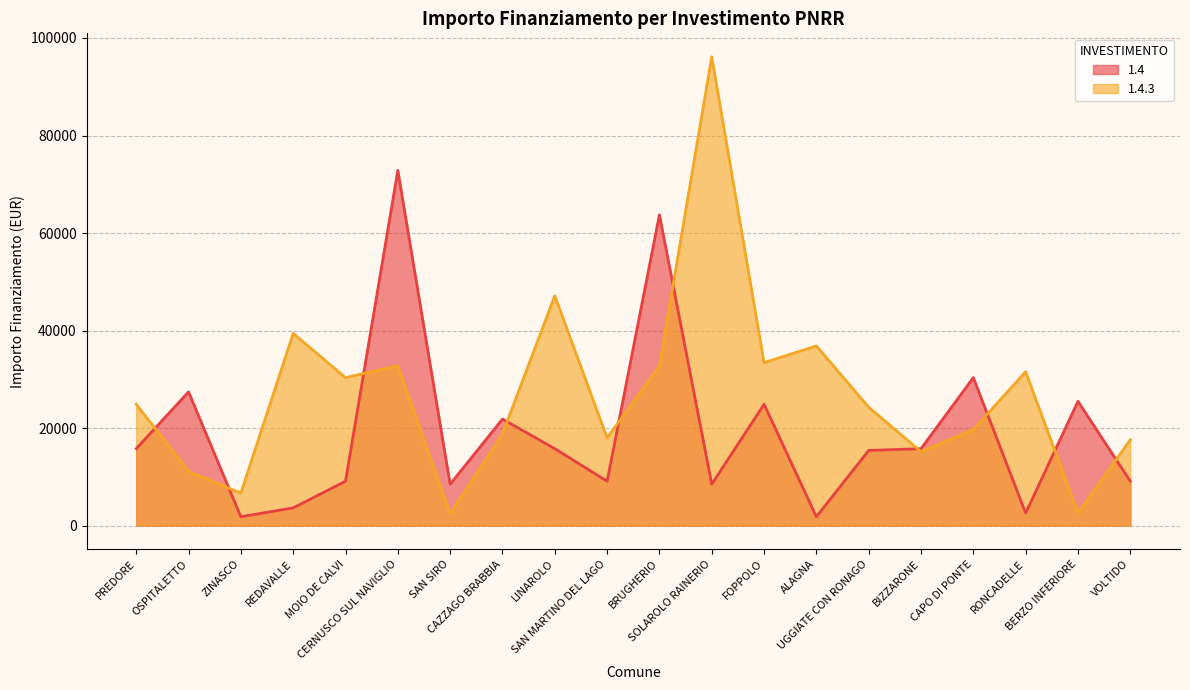

What is the value of the 1.4 point at the 11th from the left?

63735